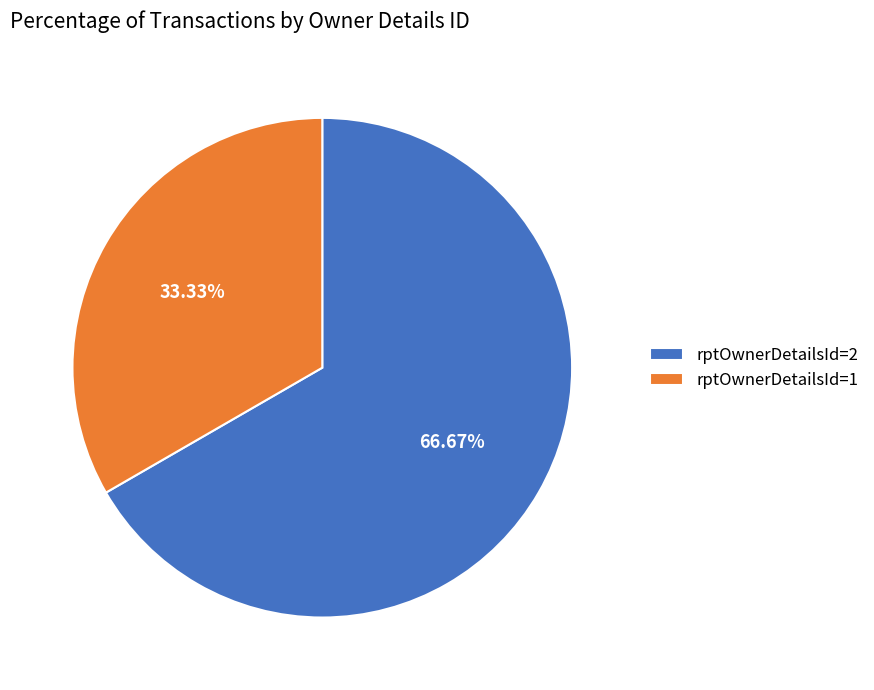

Does rptOwnerDetailsId=1 represent more than half of the total?

No